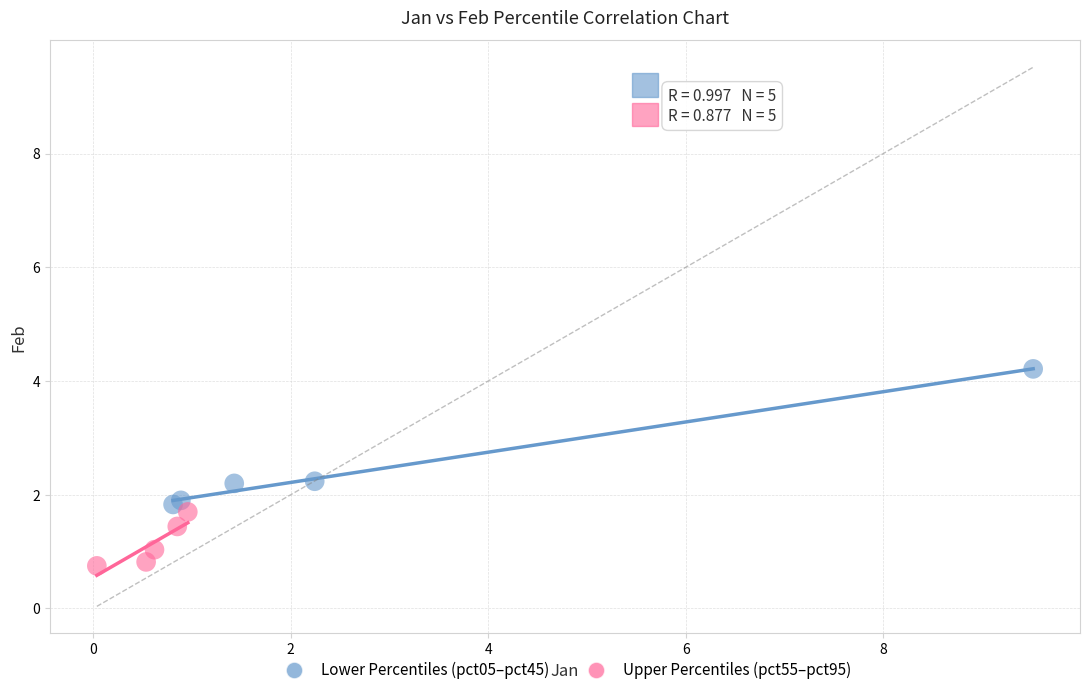

Which series has the largest Y range (max minus min)?

Lower Percentiles (pct05–pct45)